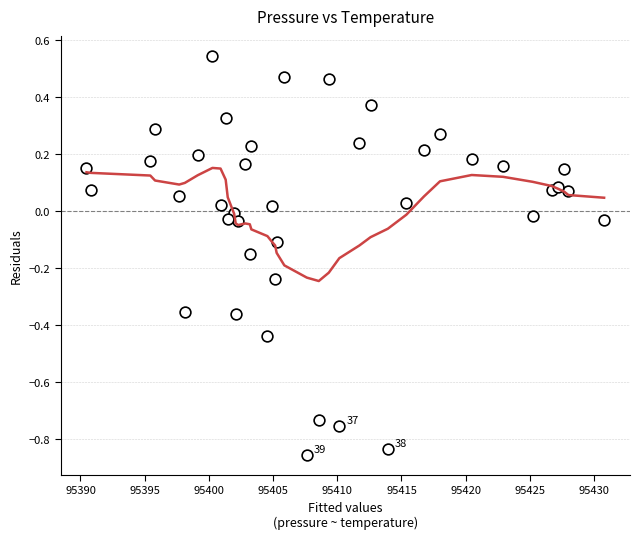

What is the range of X values (max minus min)?

40.3